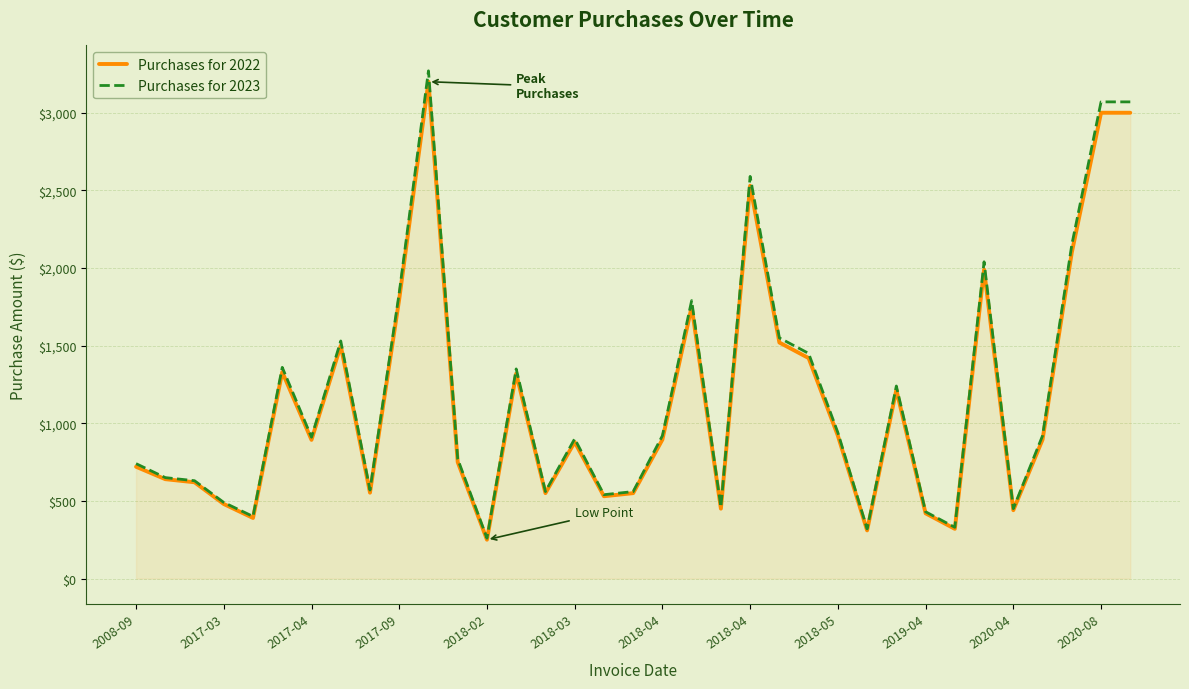

Which series has the largest range (max minus min)?

Purchases for 2023